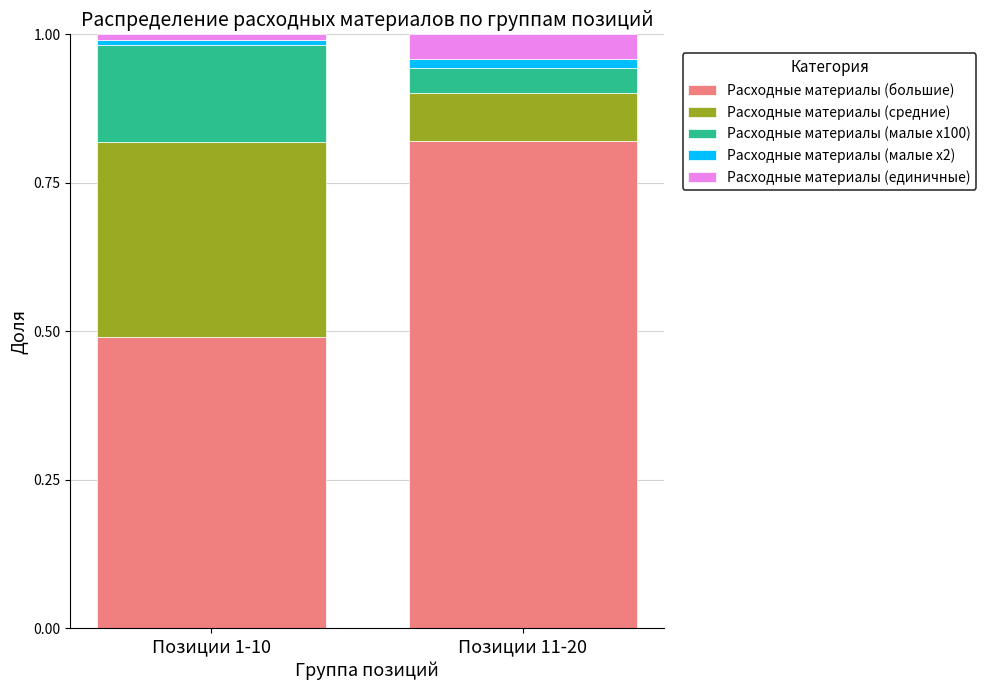

Does the chart contain stacked bars?

Yes